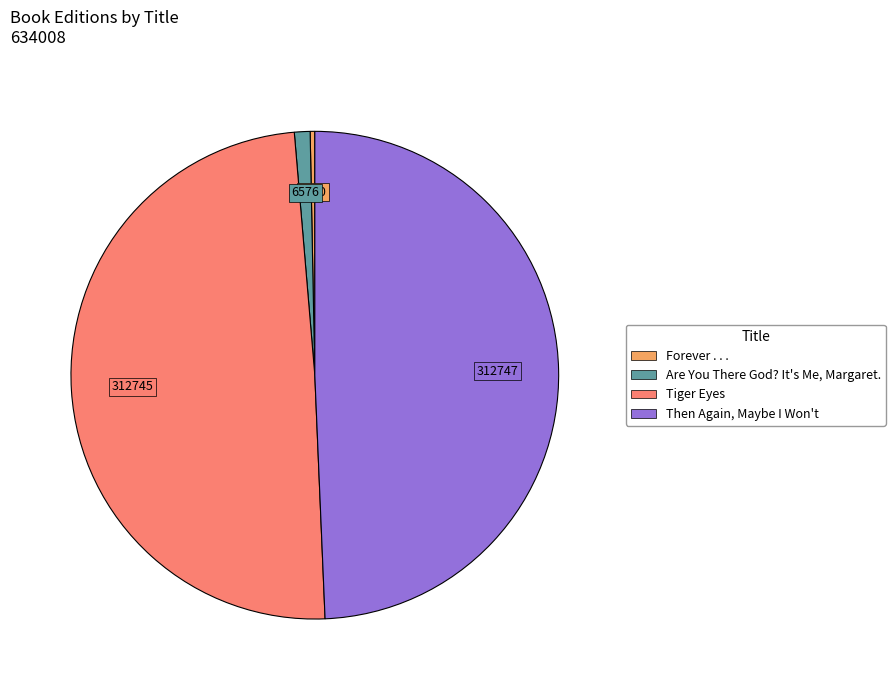

Combined, do Then Again, Maybe I Won't and Forever . . . account for over 50%?

No